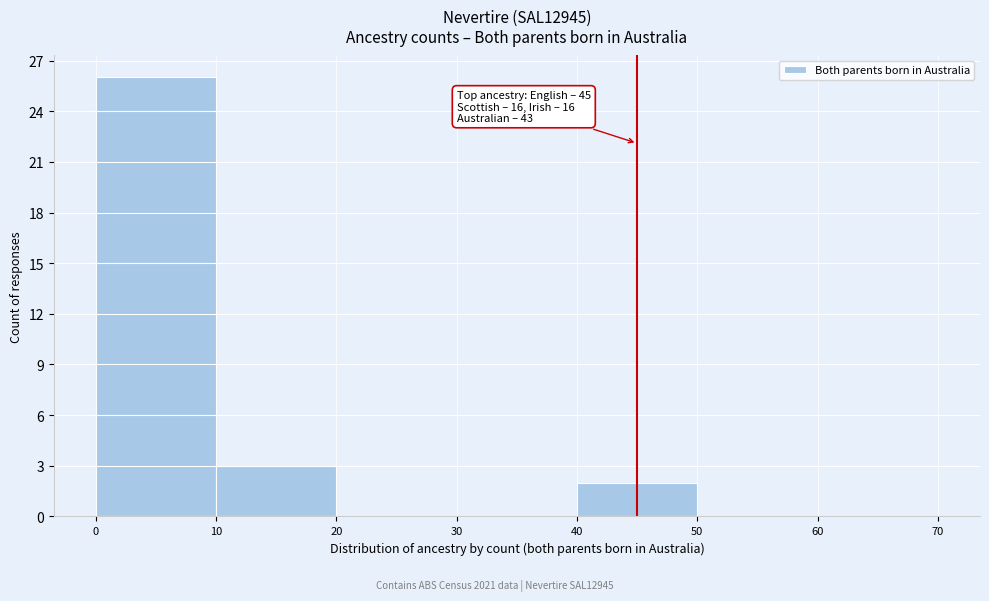

Over which range of the x-axis is the bar tallest?

0 to 10